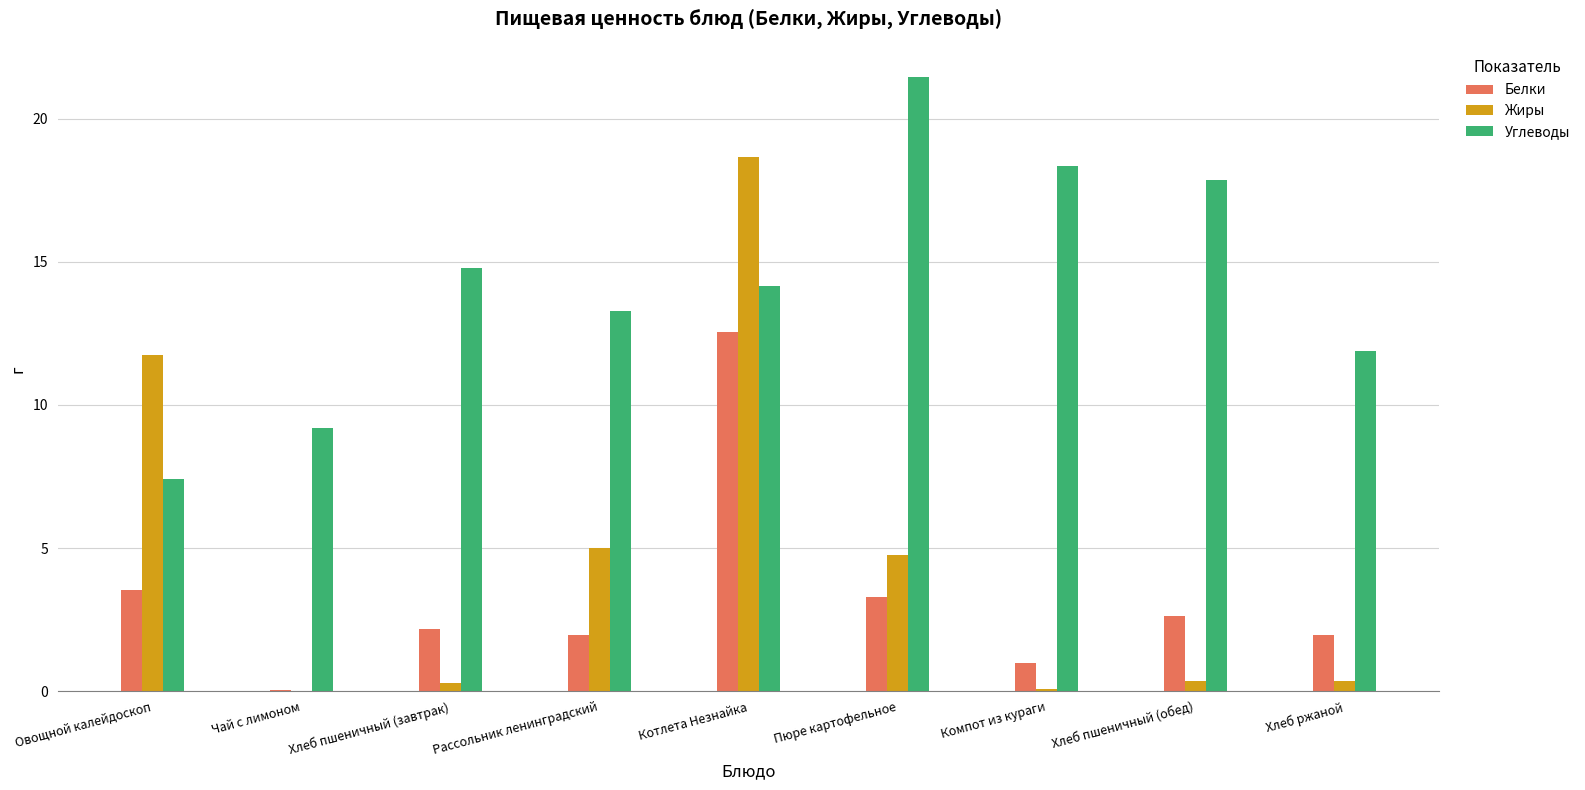

Which series changed the most between Котлета Незнайка and Хлеб ржаной?

Жиры